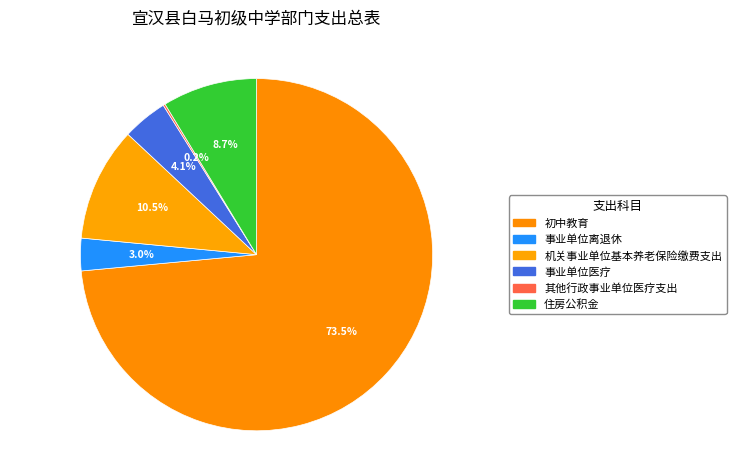

How many slices are in this pie chart?

6